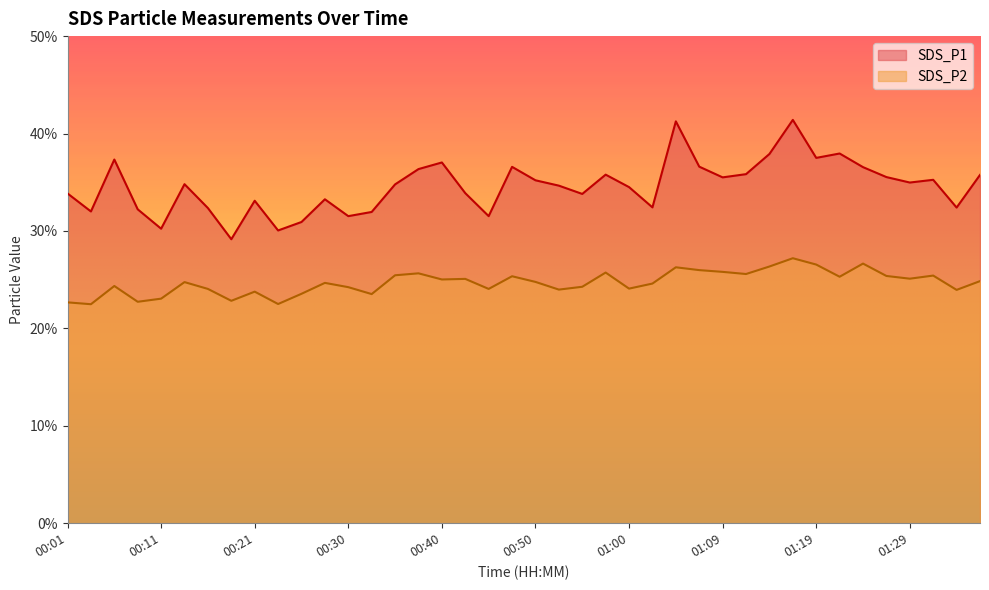

At 01:14, list the series in order from largest to smallest.

SDS_P1, SDS_P2